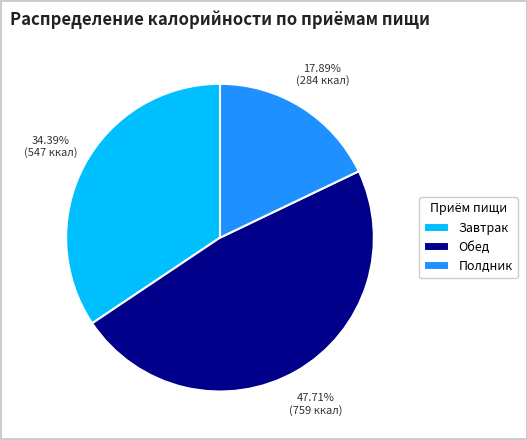

What is the ratio of the value at Завтрак to the value at Полдник?

1.9